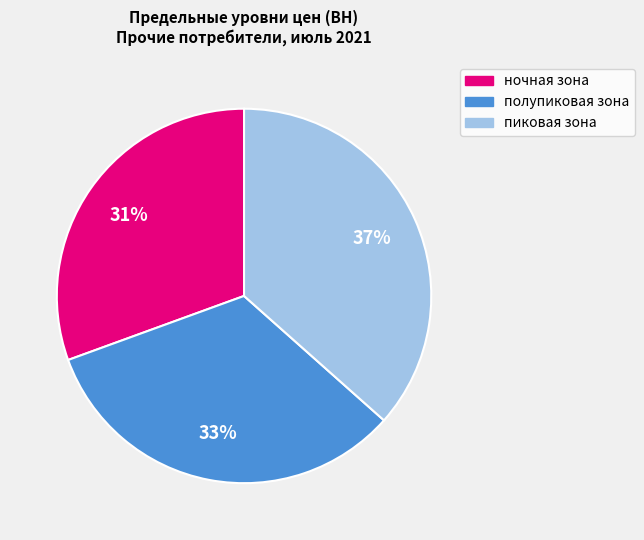

Combined, do полупиковая зона and ночная зона account for over 50%?

Yes